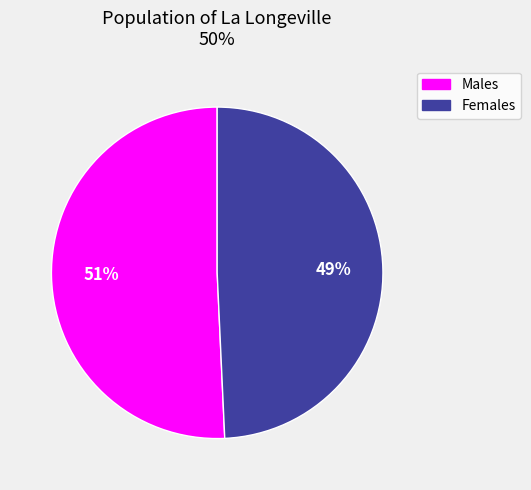

Is there a majority slice in this chart?

Yes